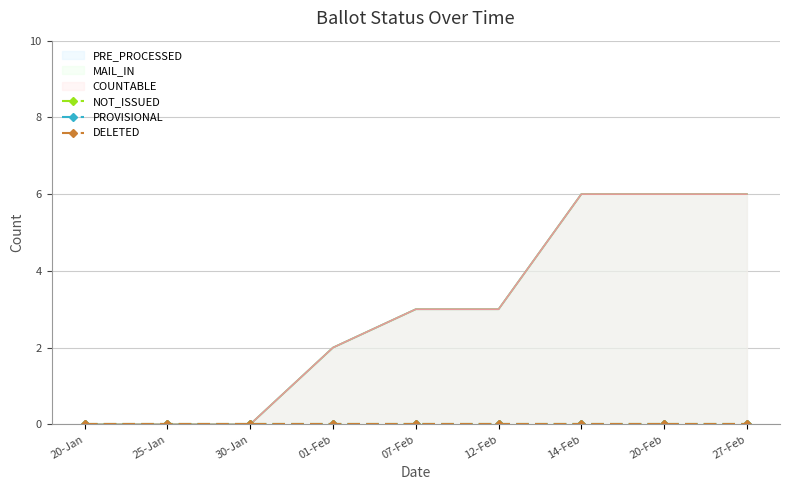

True or false: NOT_ISSUED and PROVISIONAL cross at least once.

False